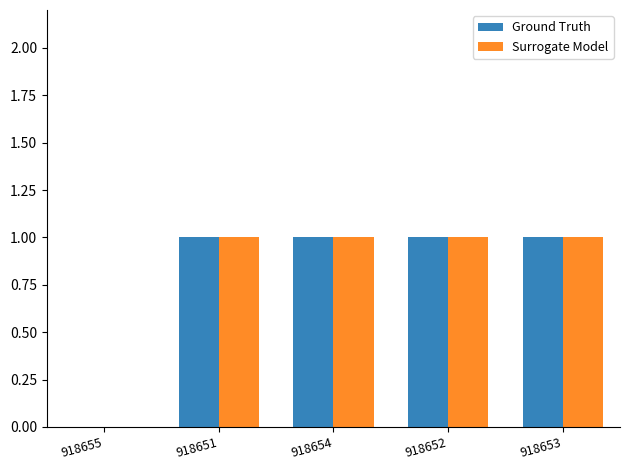

The value of Ground Truth at 918653 is 1. True or false?

True